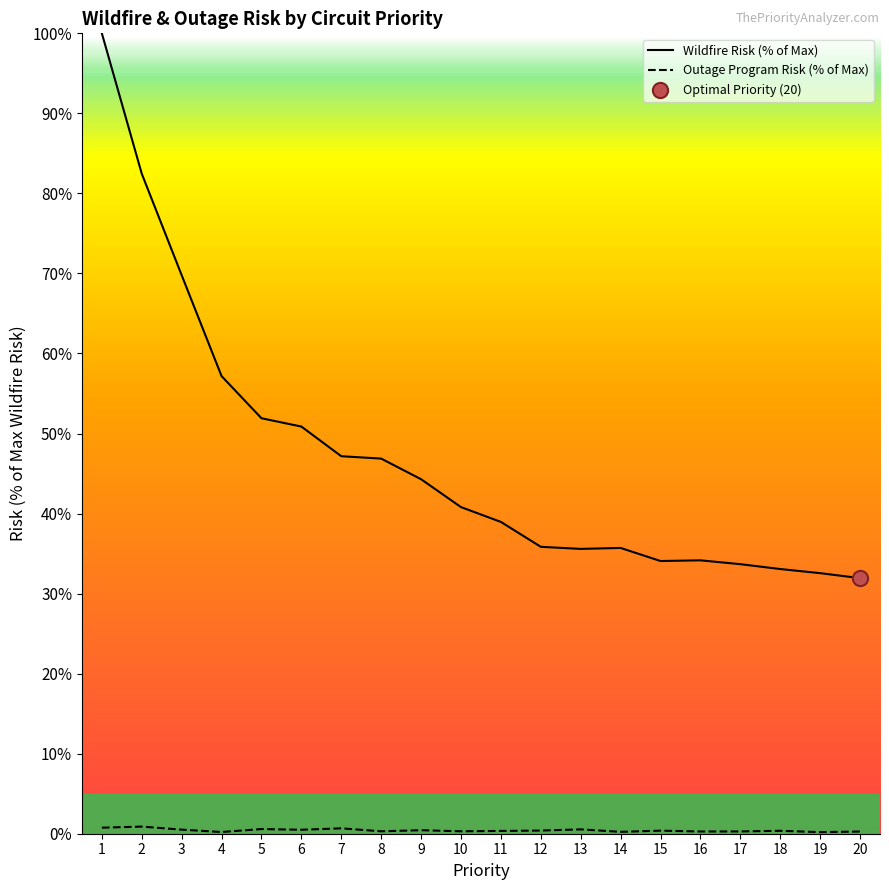

Is the value of Outage Program Risk (% of Max) at 17 greater than the value of Wildfire Risk (% of Max) at 6?

No